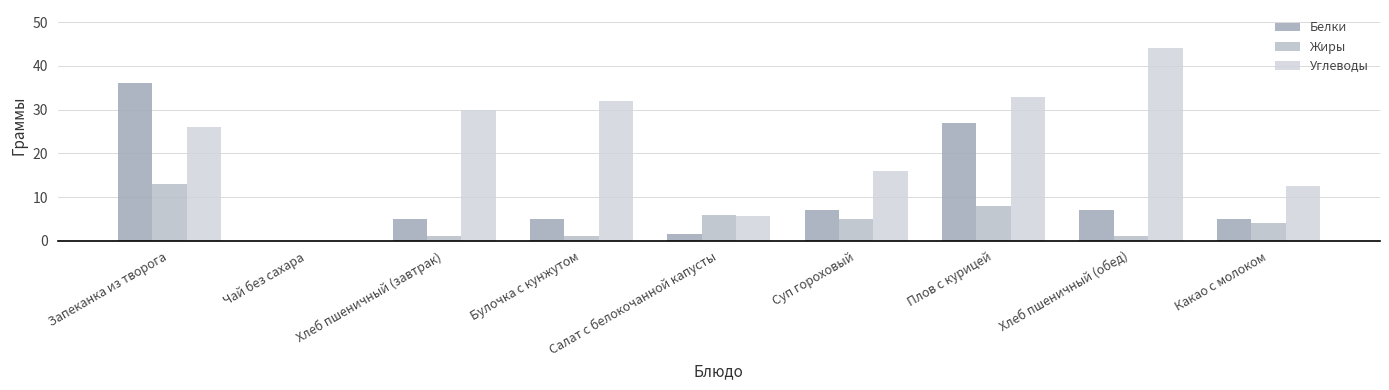

How many groups of bars are there?

9